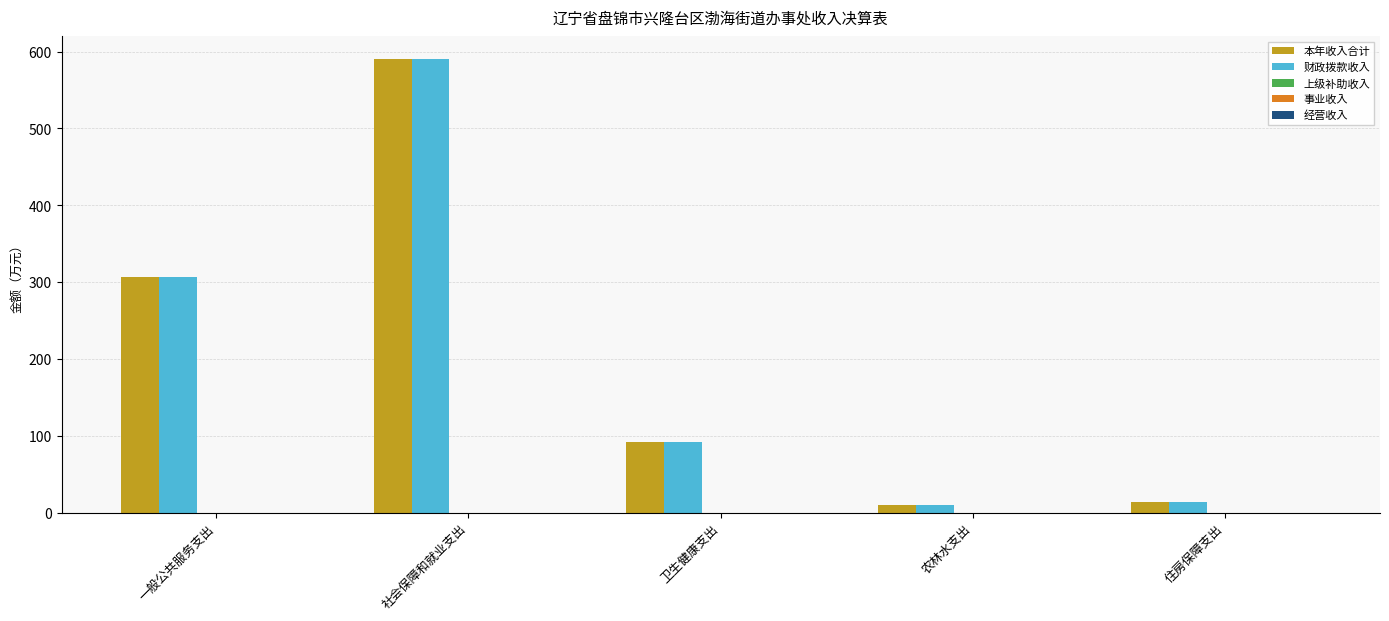

The 本年收入合计 series shows 34.1 at 卫生健康支出. True or false?

False